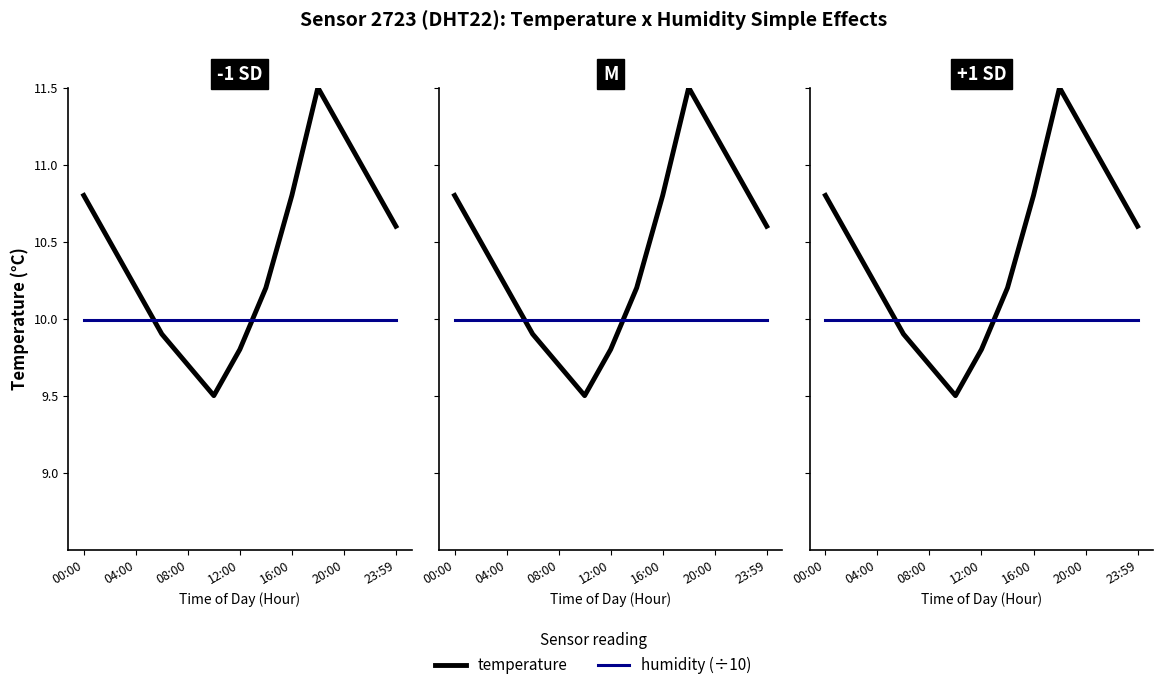

What is the minimum value for humidity?

10.0